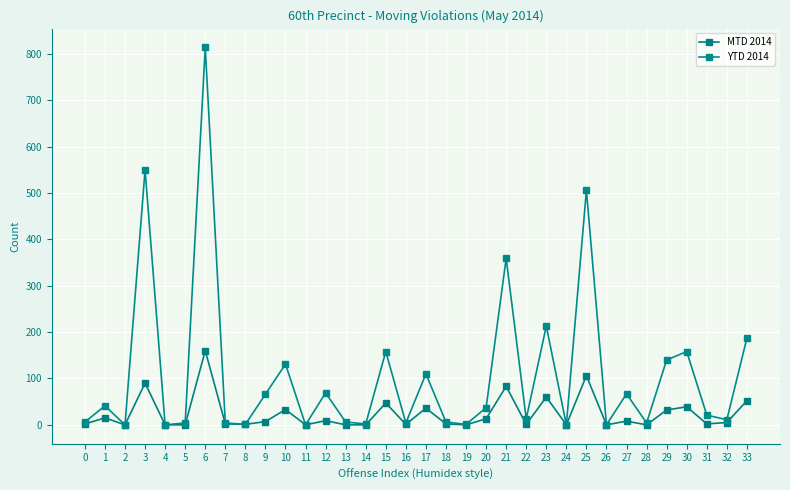

Is it true that MTD 2014 equals 18 at 33?

False